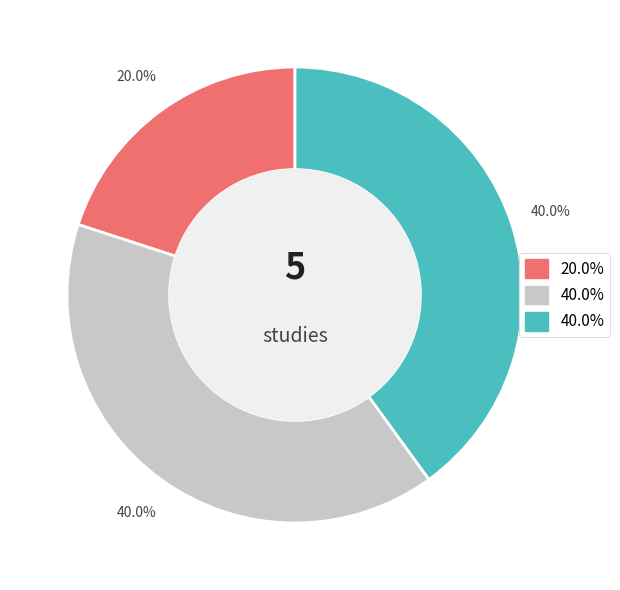

Does any single category account for the majority?

No